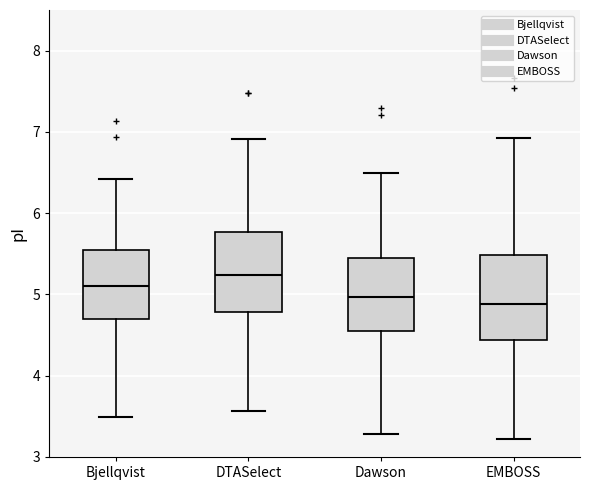

Reading left to right, read every box against the y-axis: the position of its median line, the range the box covers, and the ends of its whiskers. The values are not printed on the chart, so give them approximately, as read against the axis.

Bjellqvist: median 5.1, box 4.7 to 5.5, whiskers 3.5 to 6.4
DTASelect: median 5.2, box 4.8 to 5.8, whiskers 3.6 to 6.9
Dawson: median 5.0, box 4.5 to 5.5, whiskers 3.3 to 6.5
EMBOSS: median 4.9, box 4.4 to 5.5, whiskers 3.2 to 6.9